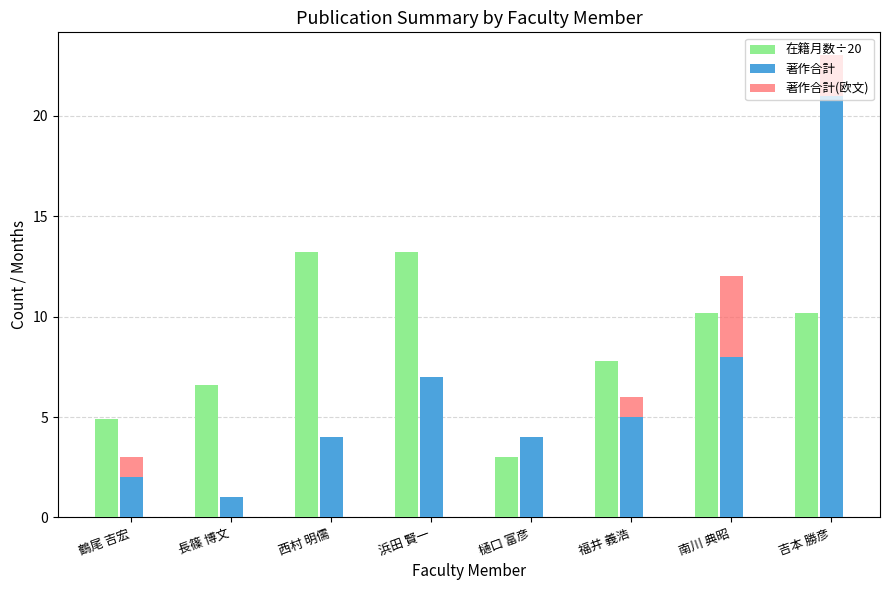

Count the number of categories in the chart.

8